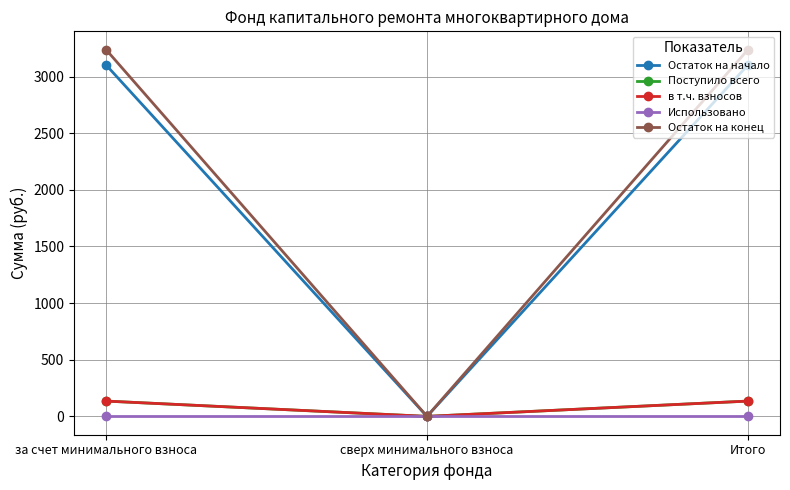

Reading right to left, transcribe all the data shown in this chart.

Остаток на начало: 3102.0	0.0	3102.0
Поступило всего: 135.1	0.0	135.1
в т.ч. взносов: 135.1	0.0	135.1
Использовано: 0.0	0.0	0.0
Остаток на конец: 3237.2	0.0	3237.2